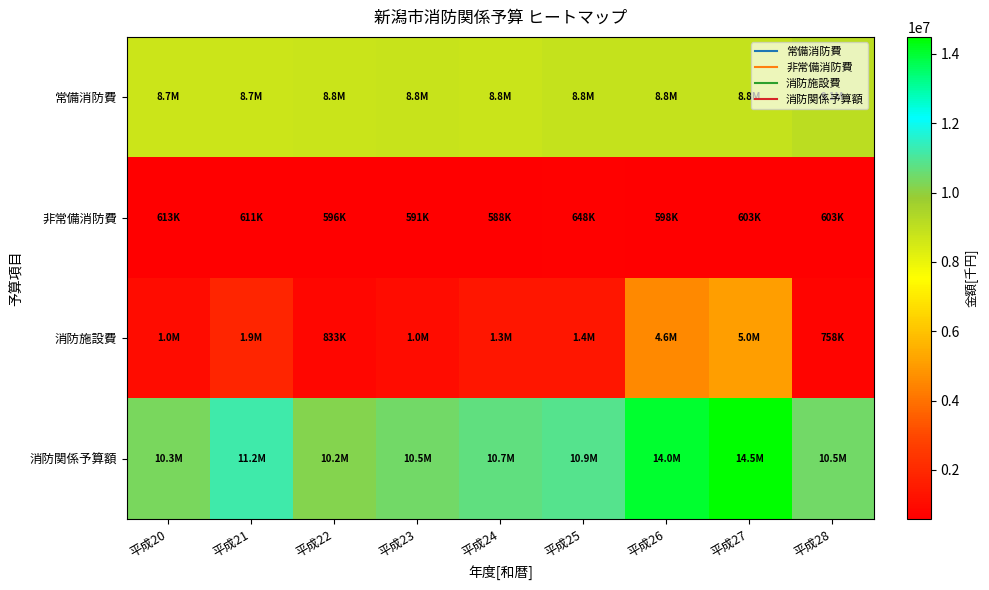

Reading right to left, what are all the values shown in this chart?

常備消防費: 平成28=9095261	平成27=8846790	平成26=8847624	平成25=8847362	平成24=8770780	平成23=8821682	平成22=8751378	平成21=8712102	平成20=8705763
非常備消防費: 平成28=602610	平成27=603212	平成26=598500	平成25=647975	平成24=588208	平成23=591147	平成22=596046	平成21=611386	平成20=613089
消防施設費: 平成28=758478	平成27=5042278	平成26=4571212	平成25=1359154	平成24=1349759	平成23=1039741	平成22=832735	平成21=1865126	平成20=1026015
消防関係予算額: 平成28=10456349	平成27=14492280	平成26=14017336	平成25=10854491	平成24=10708747	平成23=10452570	平成22=10180159	平成21=11188614	平成20=10344869